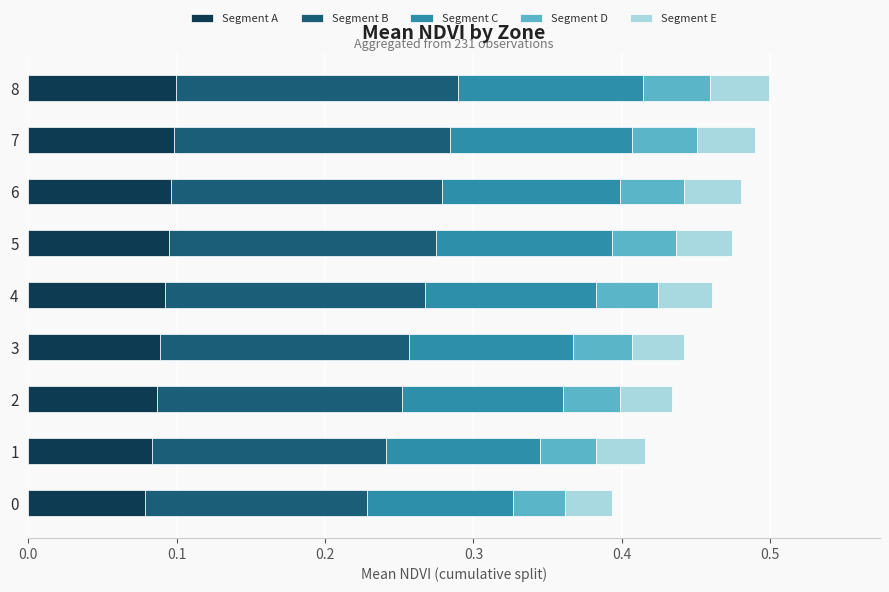

How many series are shown in this chart?

5